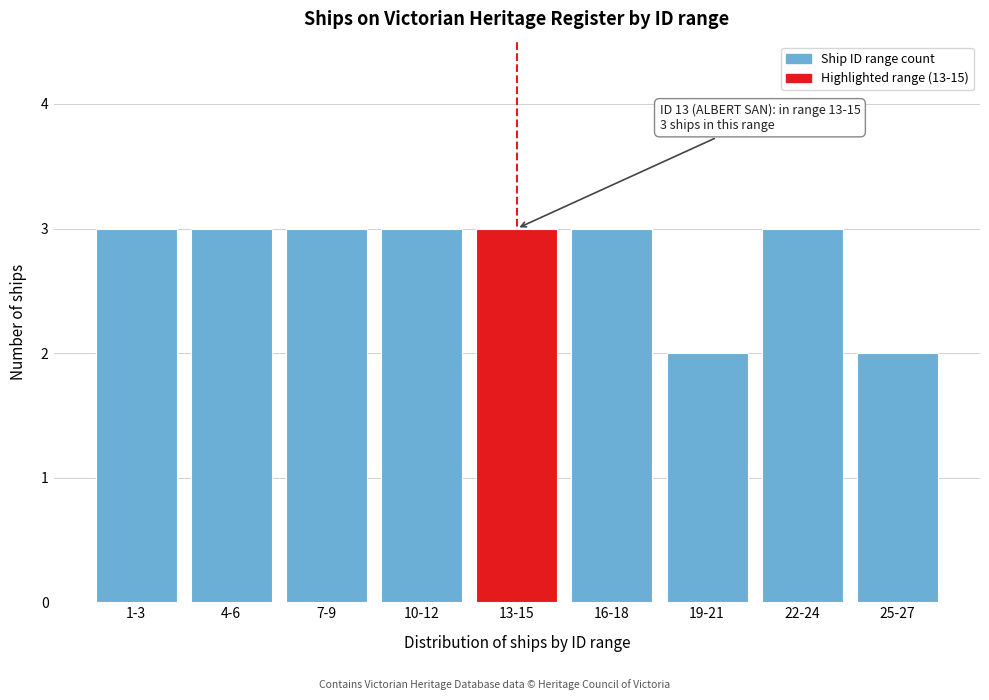

Reading left to right, extract all data points from this chart.

1-3=3	4-6=3	7-9=3	10-12=3	13-15=3	16-18=3	19-21=2	22-24=3	25-27=2